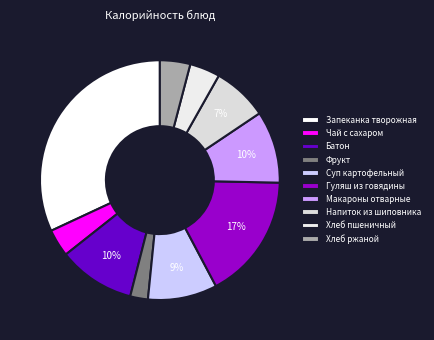

Does Батон account for over 50% of the chart?

No